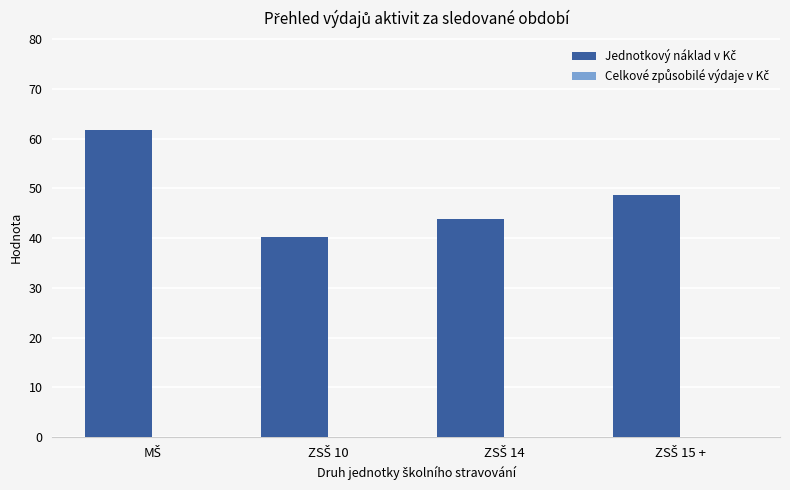

What is the value of the 2nd bar from the left?

40.2